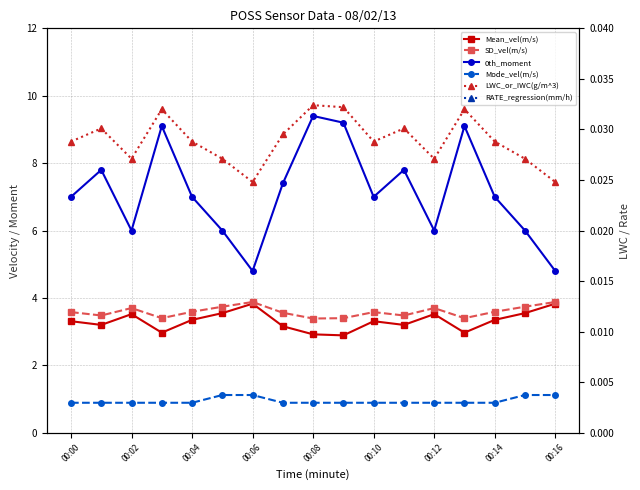

What is the value of the RATE_regression(mm/h) point at the 2nd from the left?

0.1